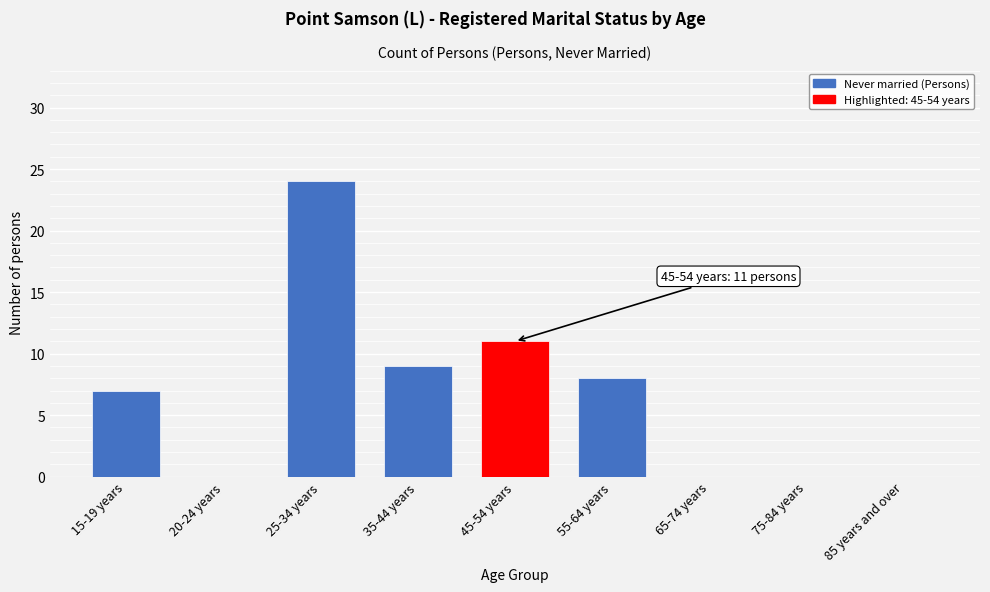

Reading left to right, list all the values displayed in this chart.

15-19 years=7	20-24 years=0	25-34 years=24	35-44 years=9	45-54 years=11	55-64 years=8	65-74 years=0	75-84 years=0	85 years and over=0